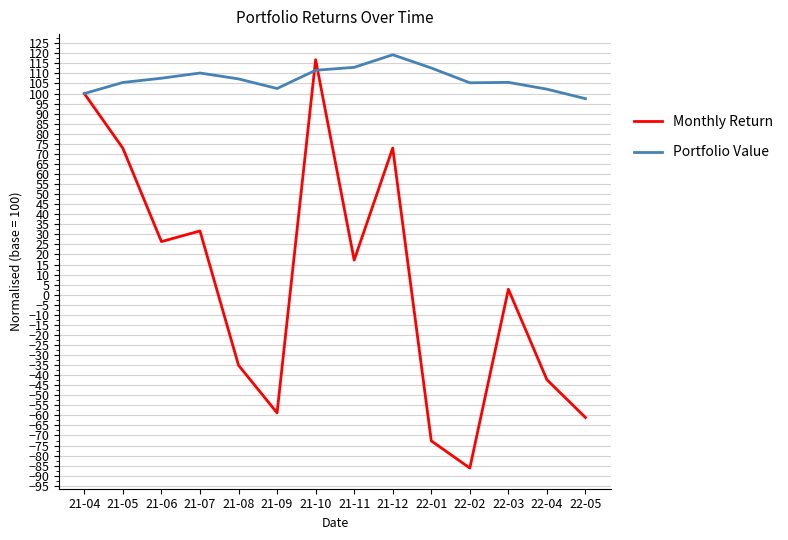

What is the sum of the Monthly Return values at 21-05 and 21-11?

90.0